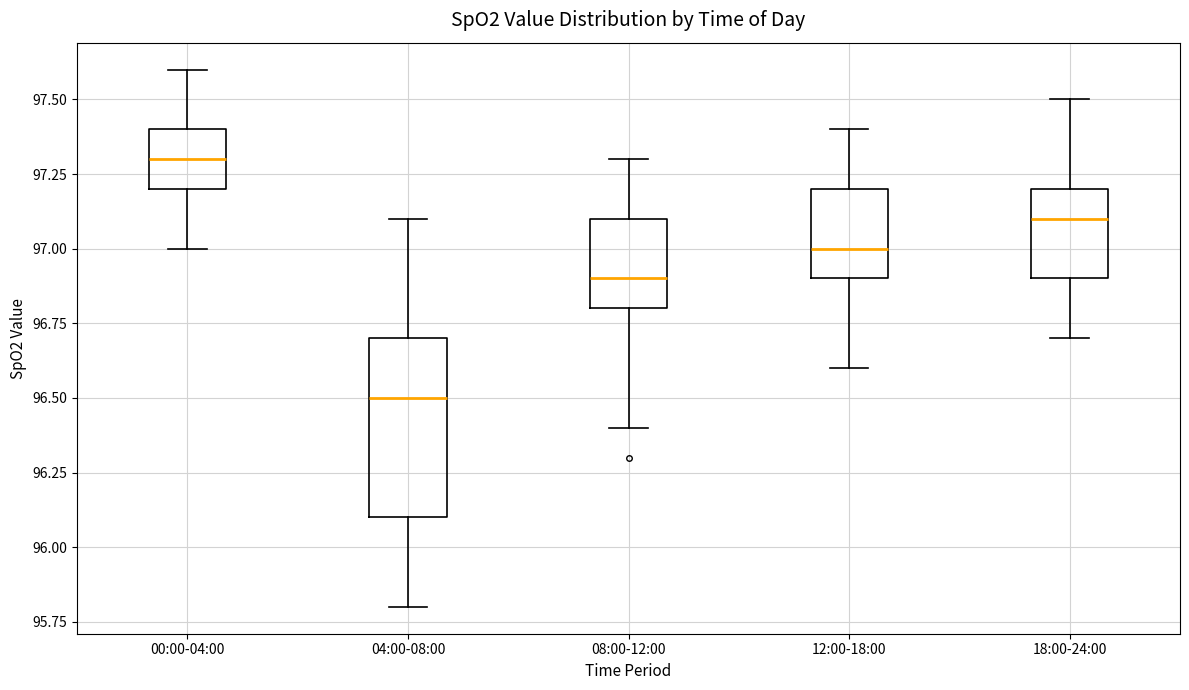

Reading left to right, read every box against the y-axis: the position of its median line, the range the box covers, and the ends of its whiskers. The values are not printed on the chart, so give them approximately, as read against the axis.

00:00-04:00: median 97.3, box 97.2 to 97.4, whiskers 97.0 to 97.6
04:00-08:00: median 96.5, box 96.1 to 96.7, whiskers 95.8 to 97.1
08:00-12:00: median 96.9, box 96.8 to 97.1, whiskers 96.4 to 97.3
12:00-18:00: median 97.0, box 96.9 to 97.2, whiskers 96.6 to 97.4
18:00-24:00: median 97.1, box 96.9 to 97.2, whiskers 96.7 to 97.5